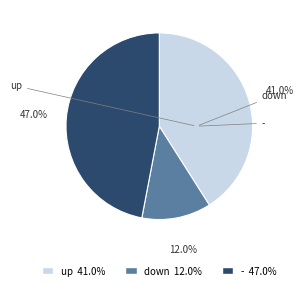

Count the number of slices in the pie.

3